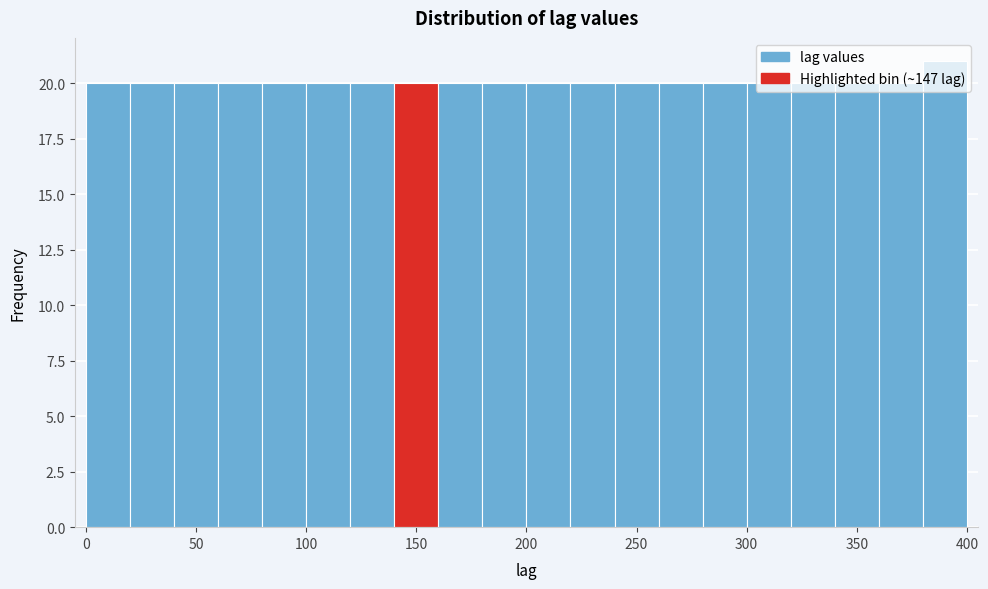

Reading left to right, list every bar in this chart as the range it spans on the x-axis followed by its height. The values are not printed on the chart, so give them approximately, as read against the axis.

0 to 20: 20
20 to 40: 20
40 to 60: 20
60 to 80: 20
80 to 100: 20
100 to 120: 20
120 to 140: 20
140 to 160: 20
160 to 180: 20
180 to 200: 20
200 to 220: 20
220 to 240: 20
240 to 260: 20
260 to 280: 20
280 to 300: 20
300 to 320: 20
320 to 340: 20
340 to 360: 20
360 to 380: 20
380 to 400: 21